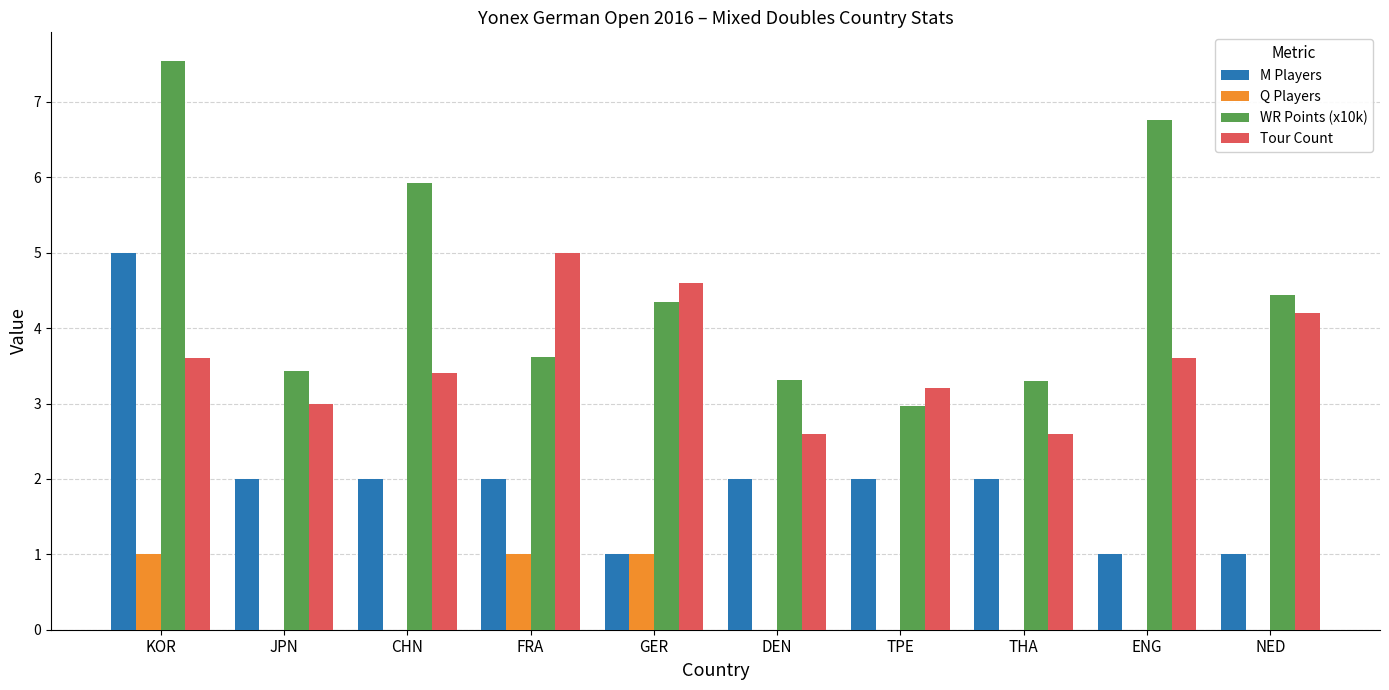

How many M Players values are between 1 and 2?

9